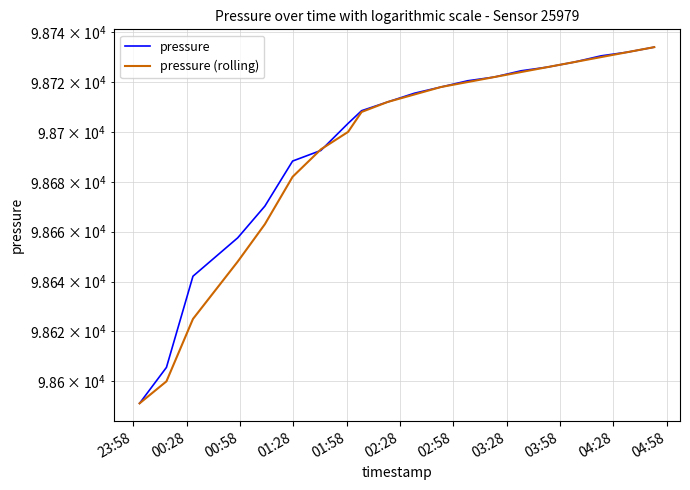

True or false: pressure and pressure (rolling) intersect in this chart.

True